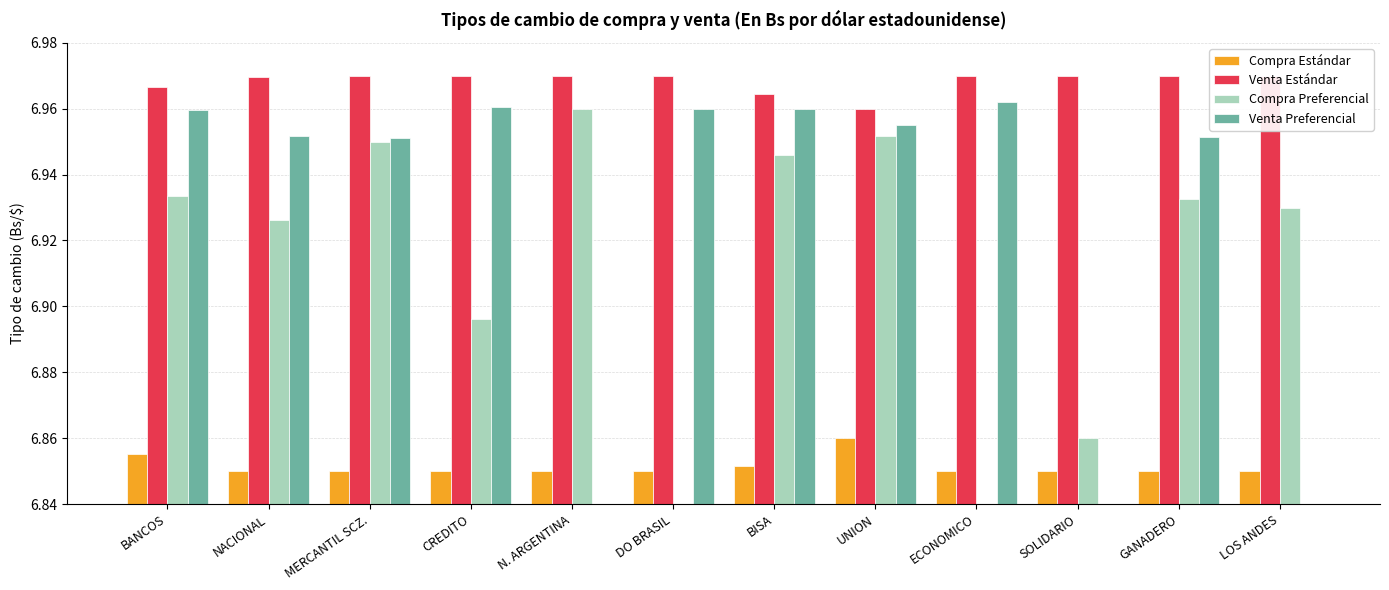

What is the label of the 4th bar from the left?

CREDITO